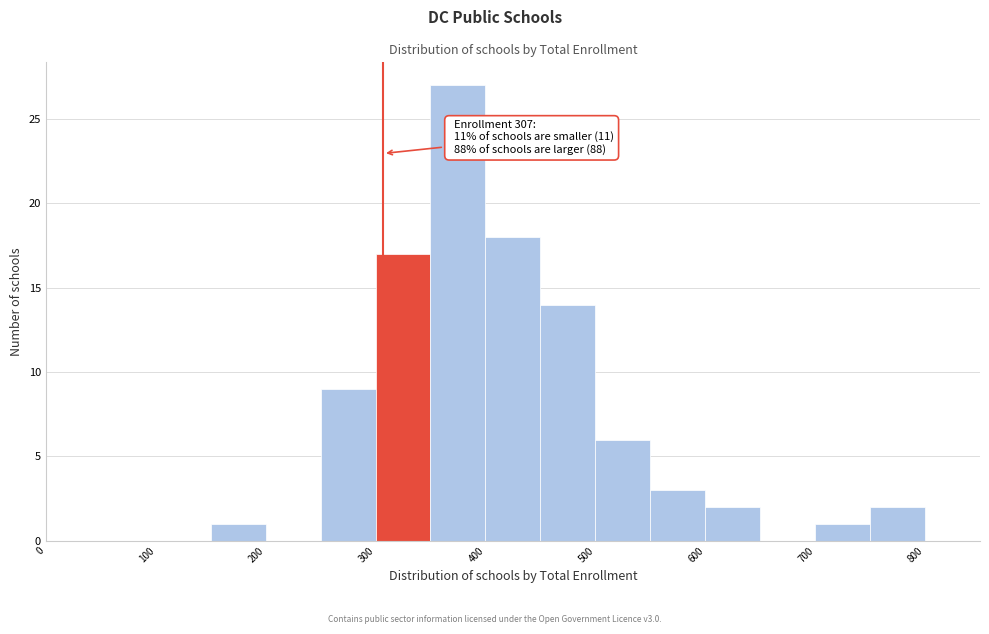

Which range on the x-axis has the tallest bar?

350 to 400